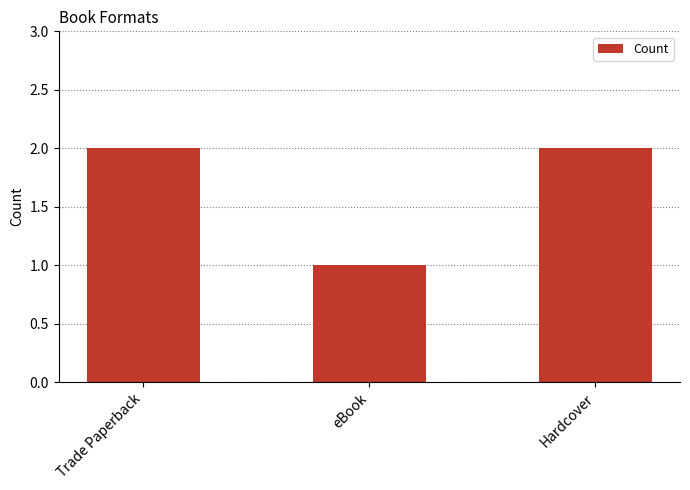

The value at Trade Paperback is 2. True or false?

True